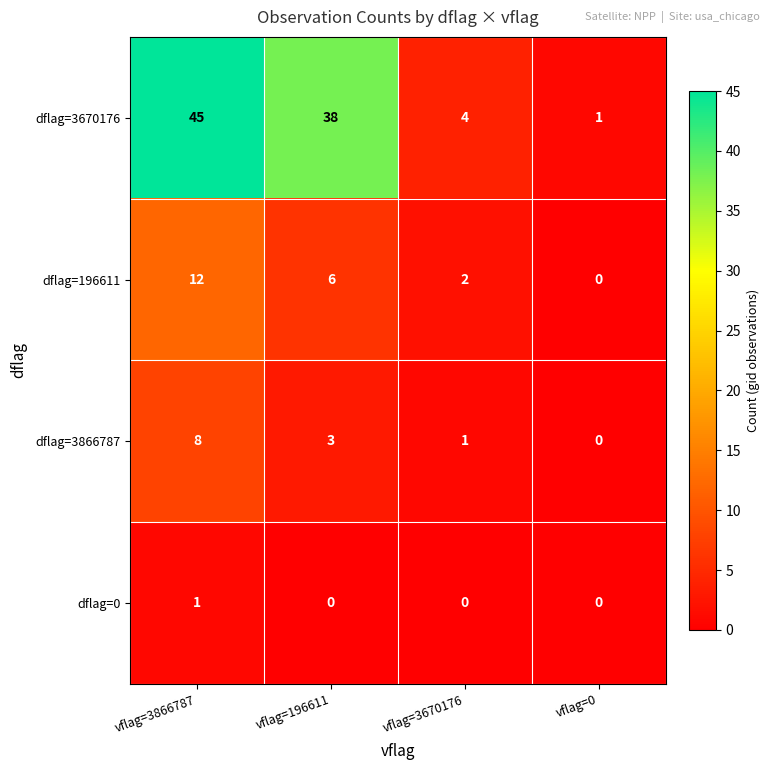

The value of dflag=0 at vflag=0 is -1. True or false?

False